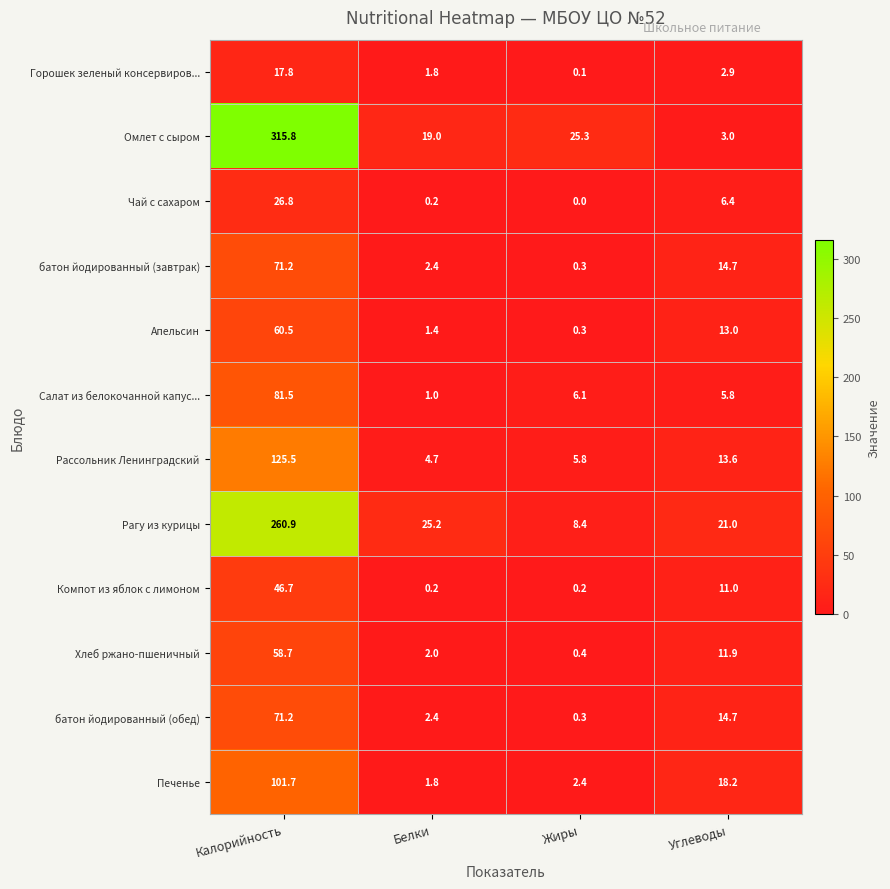

What is the total value across all series at Углеводы?

136.2